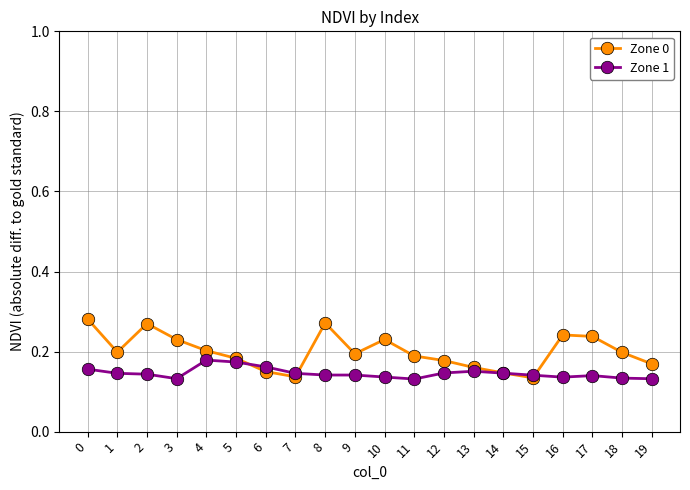

What are all the series names shown in the legend?

Zone 0, Zone 1